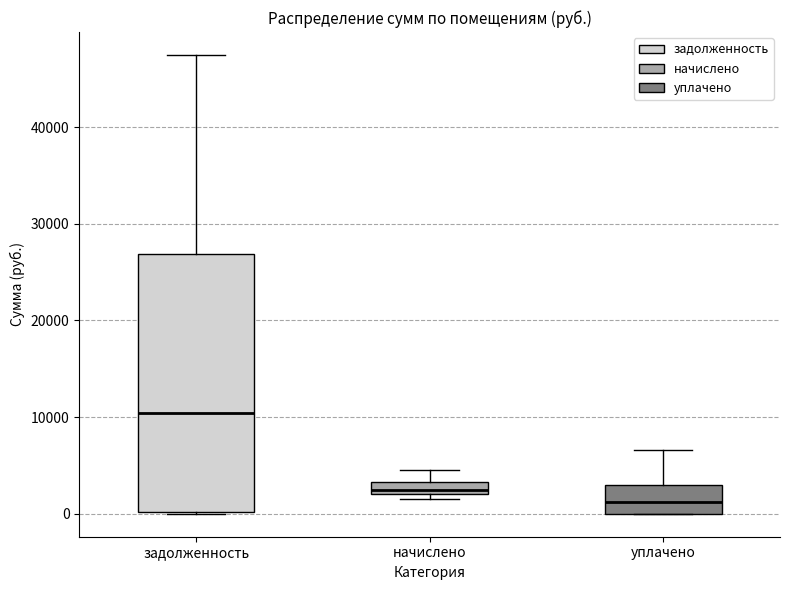

Which box is the tallest, from its lower edge to its upper edge?

задолженность